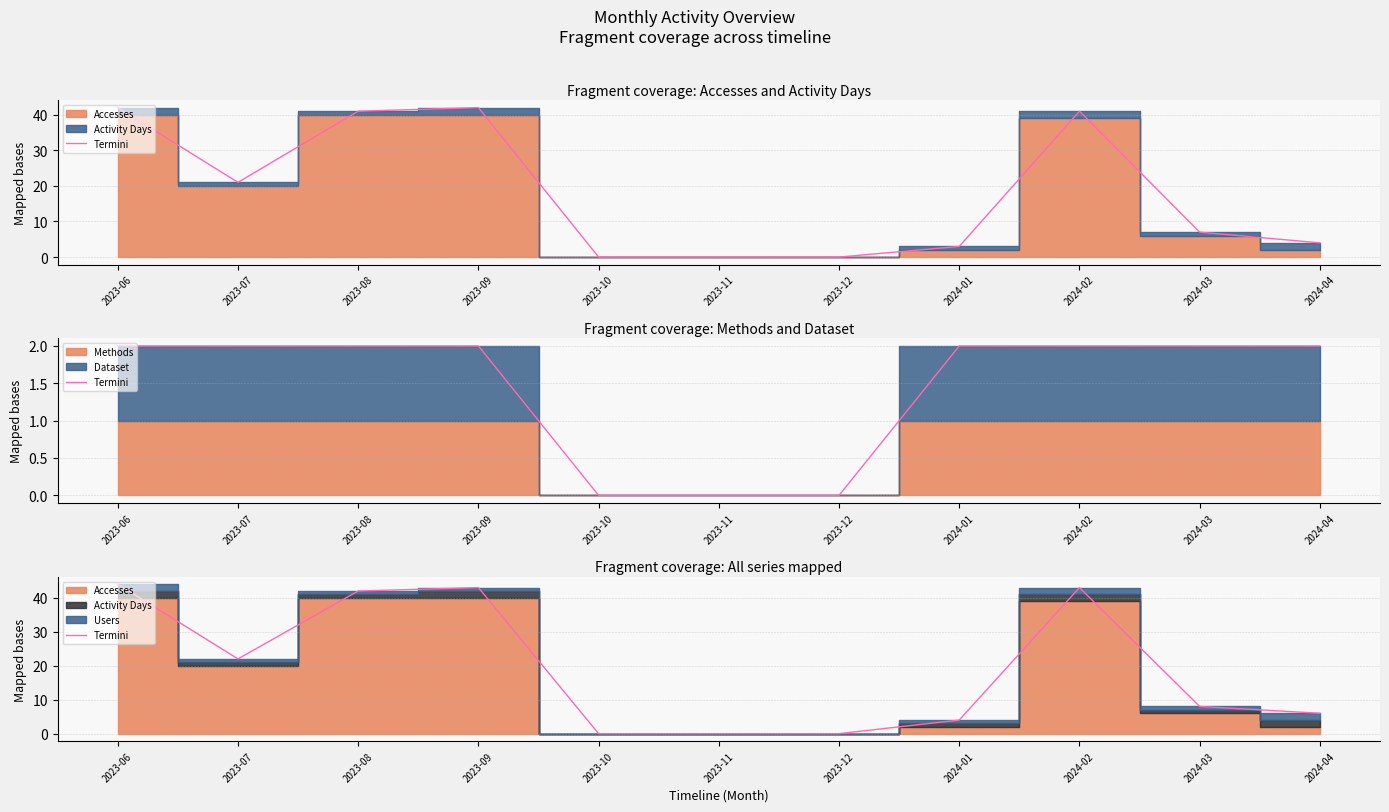

Is it true that the value at 2024-01 is 4?

True